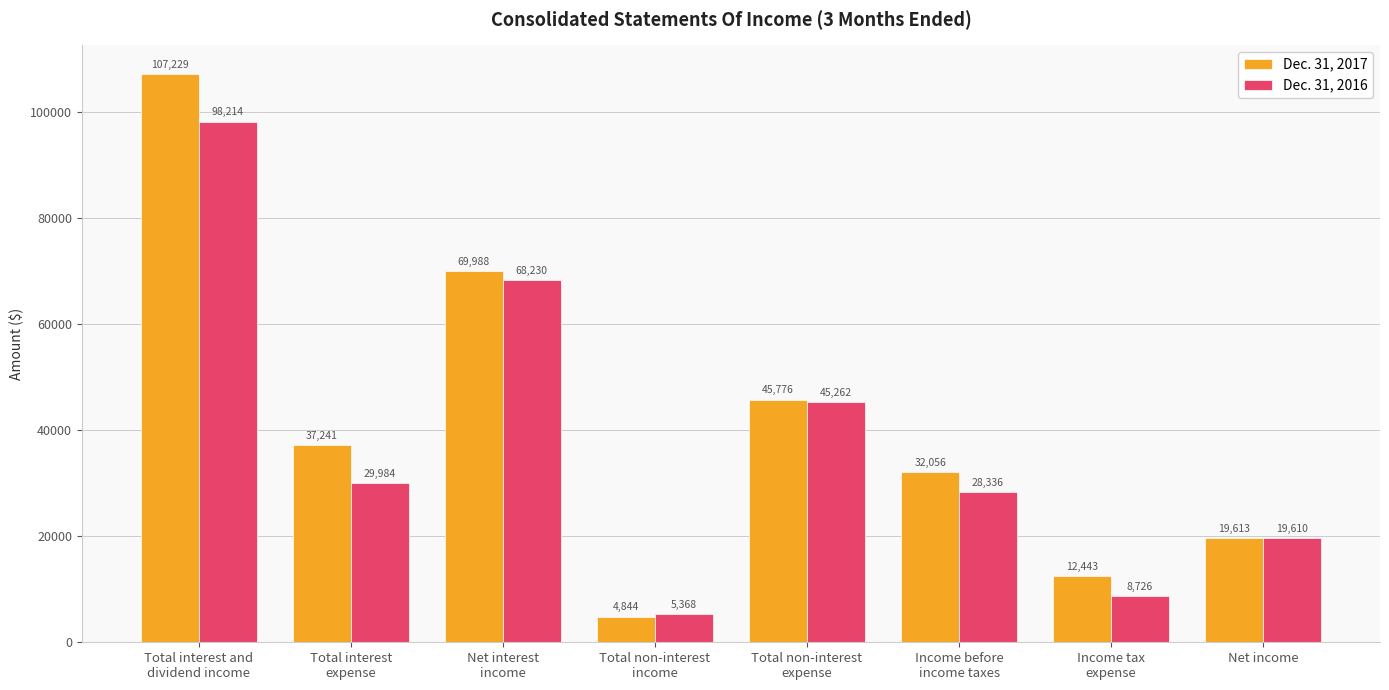

Where does the Dec. 31, 2017 series first go above 37241?

Total interest and
dividend income